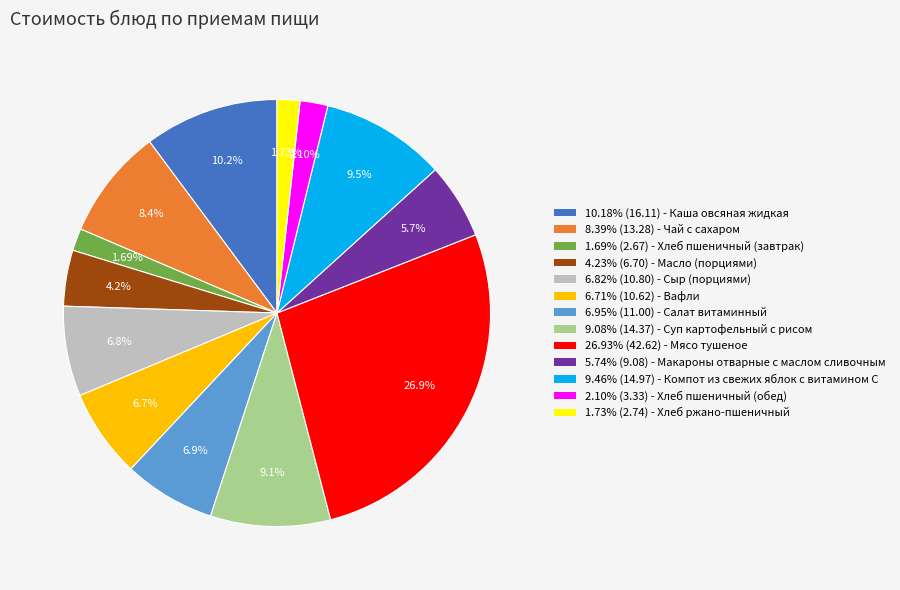

Does any single category account for the majority?

No